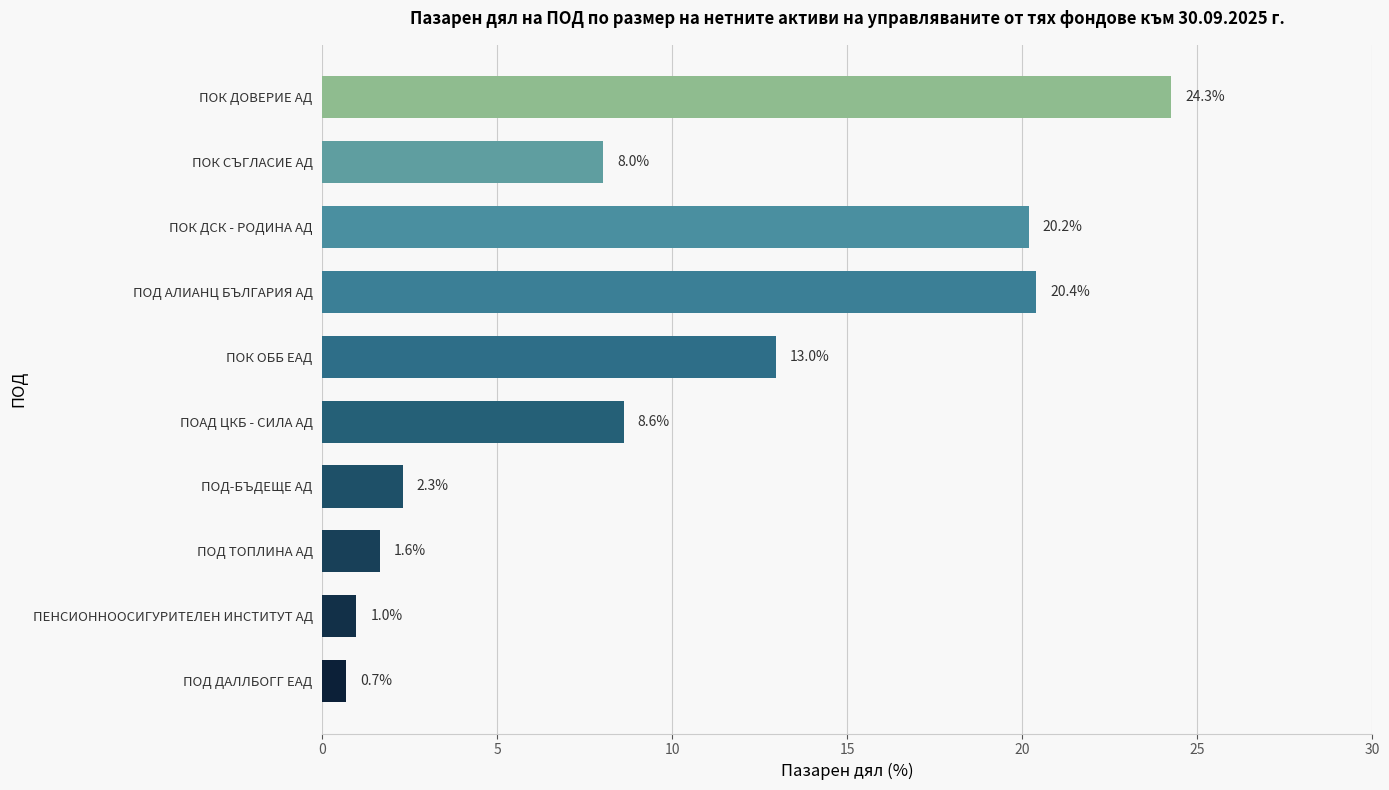

Approximately how many times larger is the value at ПОК СЪГЛАСИЕ АД compared to ПОК ДСК - РОДИНА АД?

0.4